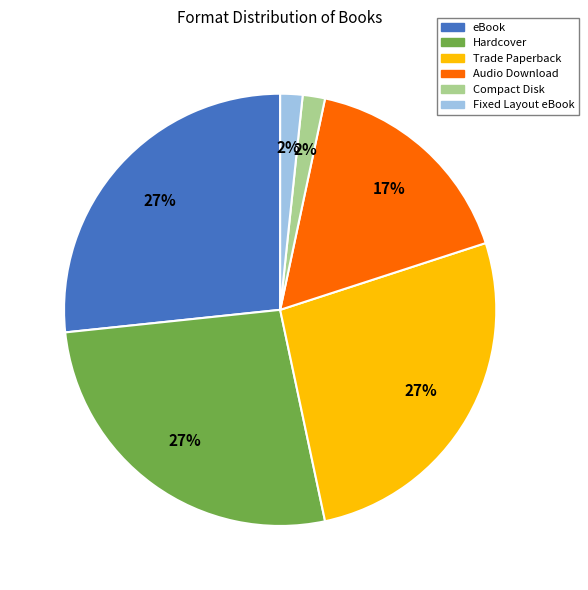

To the nearest percent, what is the difference between the Trade Paperback and Audio Download slice percentages?

10%